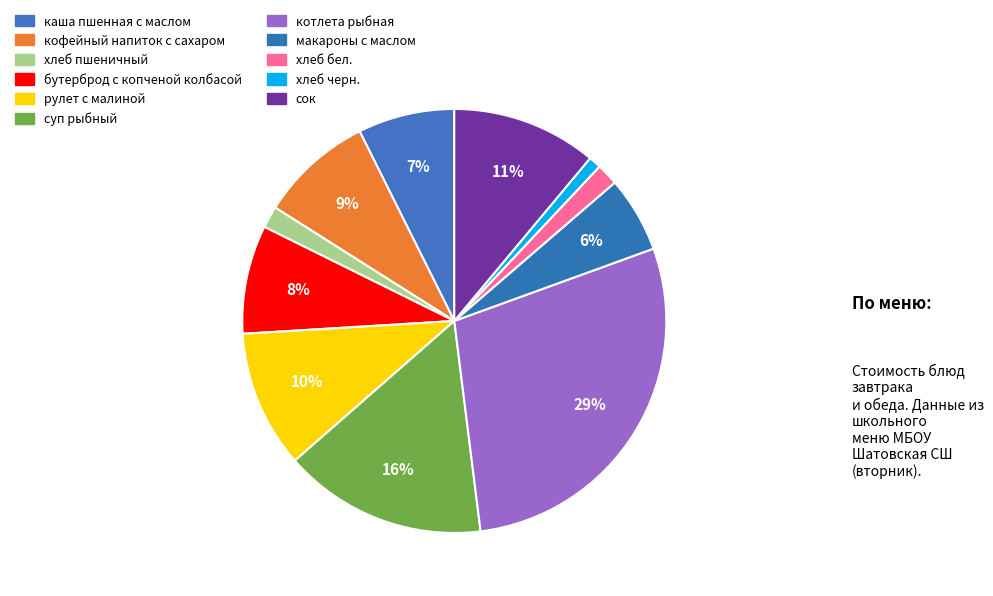

How many slices are in this pie chart?

11